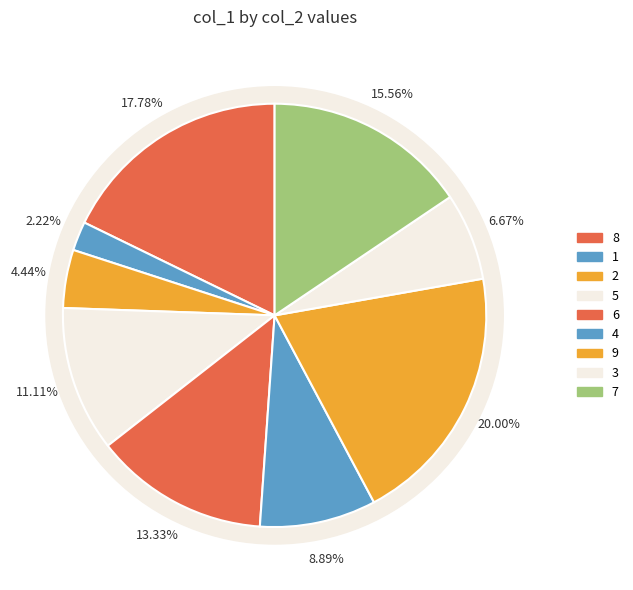

Is there a majority slice in this chart?

No